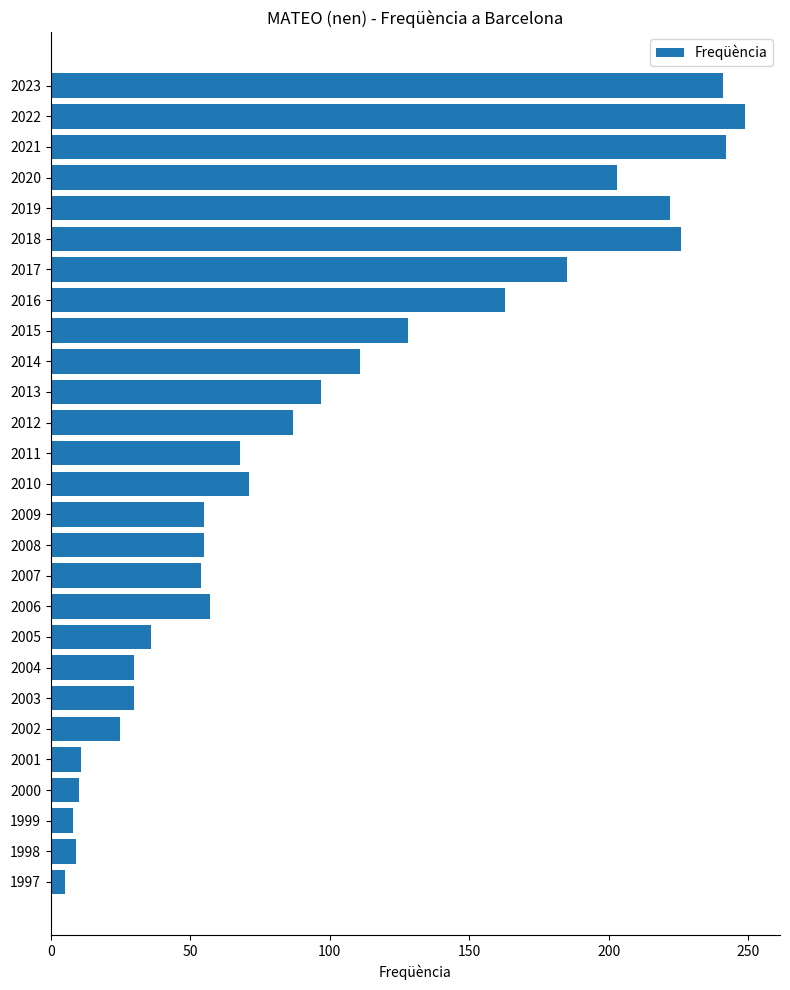

Approximately how many times larger is the value at 2020 compared to 2019?

0.9